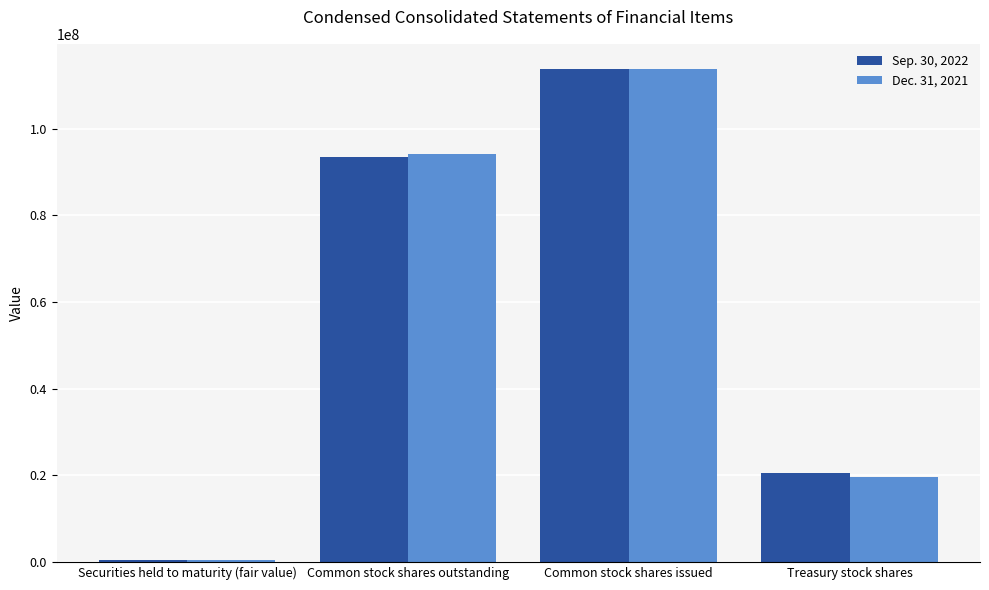

Which series changed the most between Common stock shares outstanding and Treasury stock shares?

Dec. 31, 2021